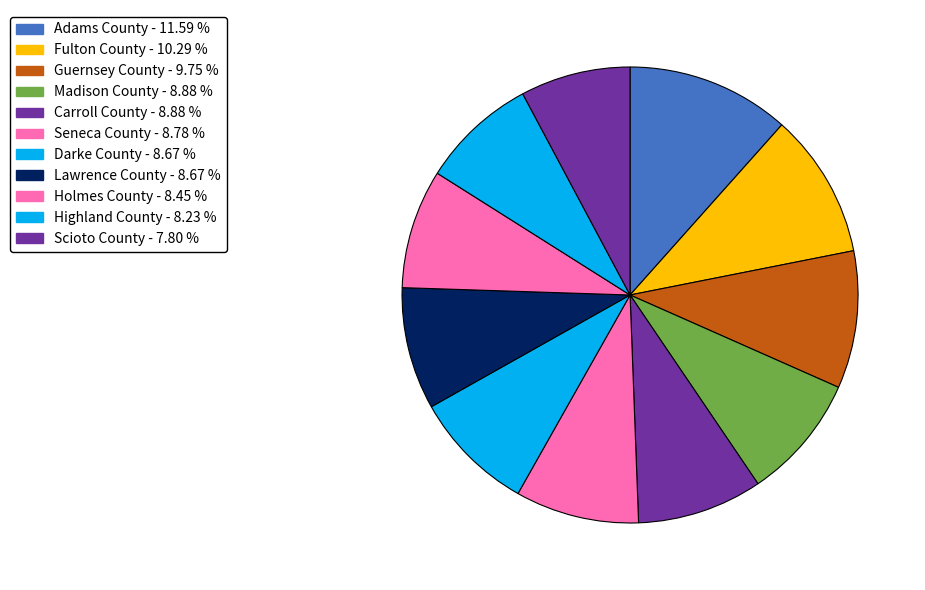

What is the largest slice in the pie chart?

Adams County